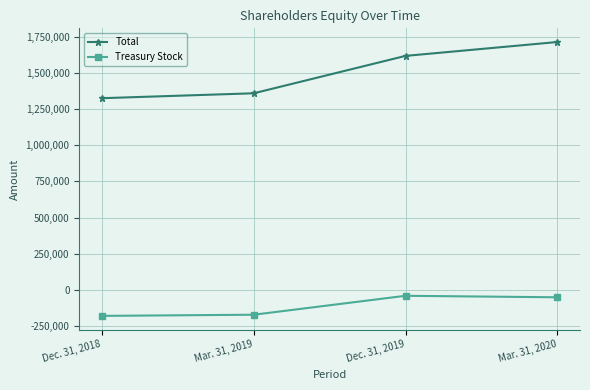

What is the difference between the Total values at Mar. 31, 2020 and Mar. 31, 2019?

354087